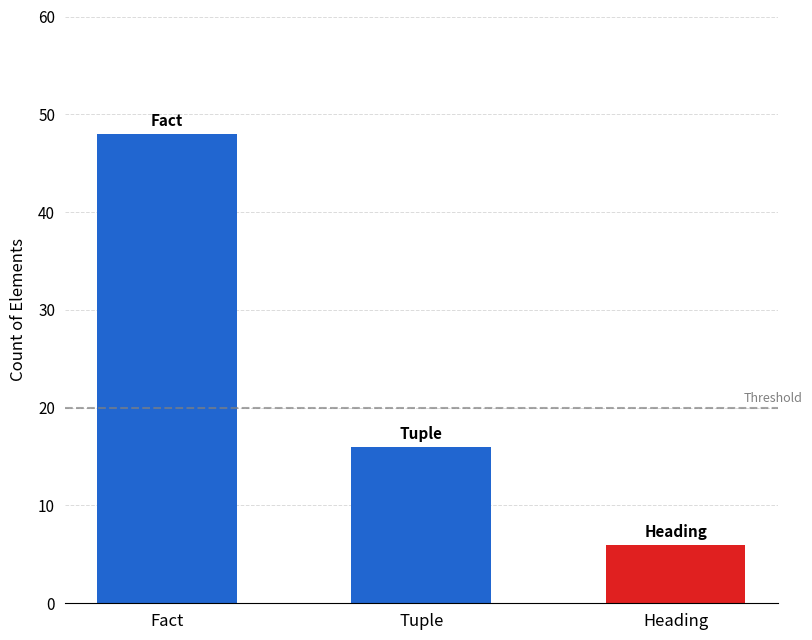

Count the number of values greater than 28.

1